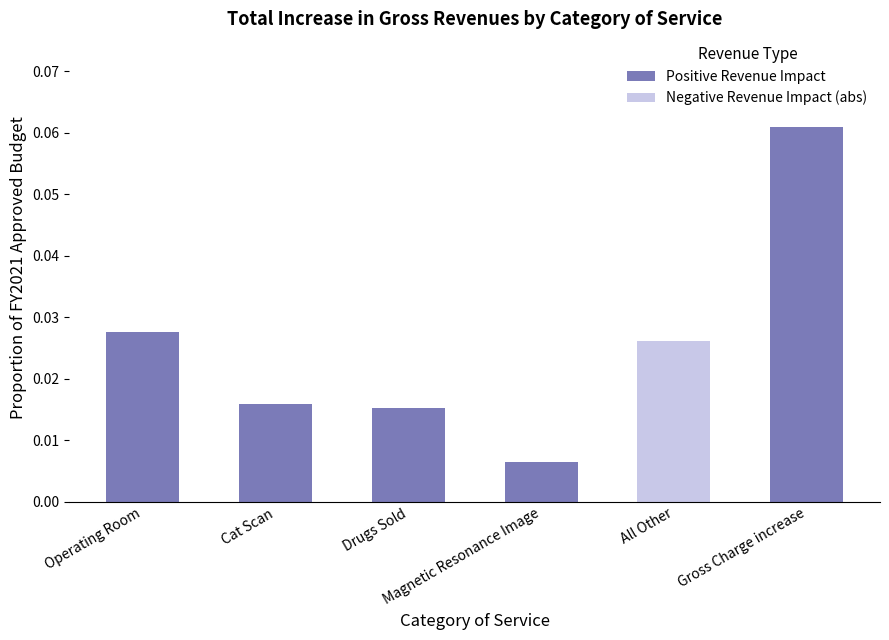

How many values in the Positive Revenue Impact series exceed 0?

5